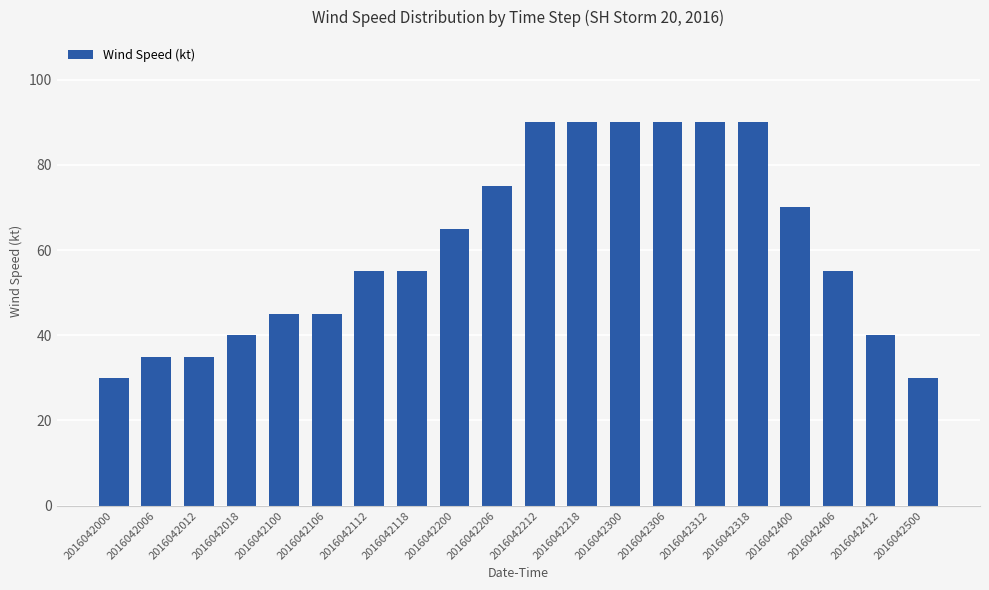

Count the number of data series in this chart.

1